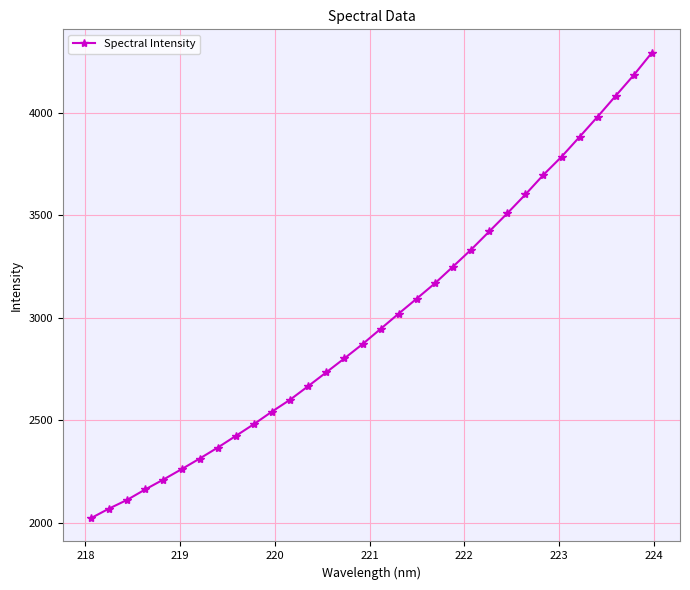

Does the chart have visible grid lines?

Yes